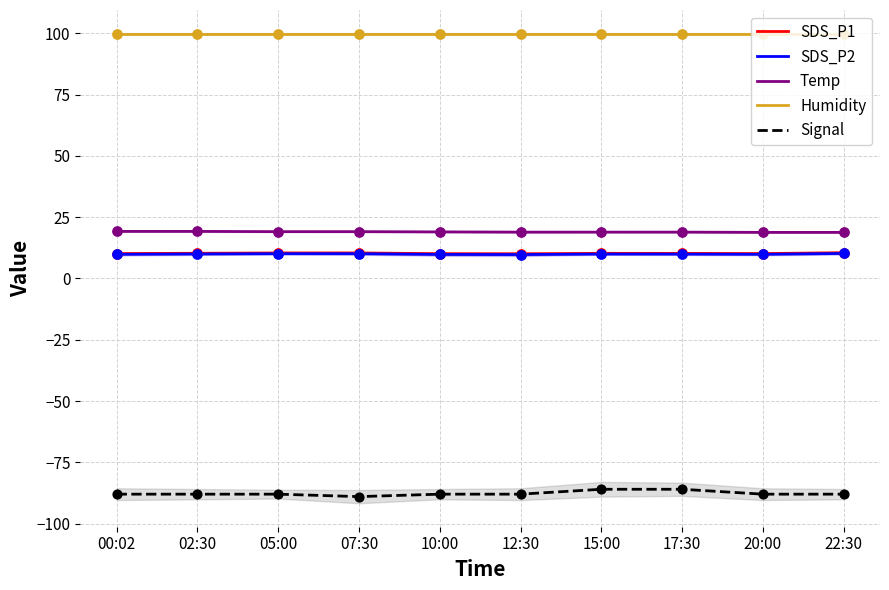

Is the value of SDS_P2 at 10:00 greater than the value of Humidity at 10:00?

No